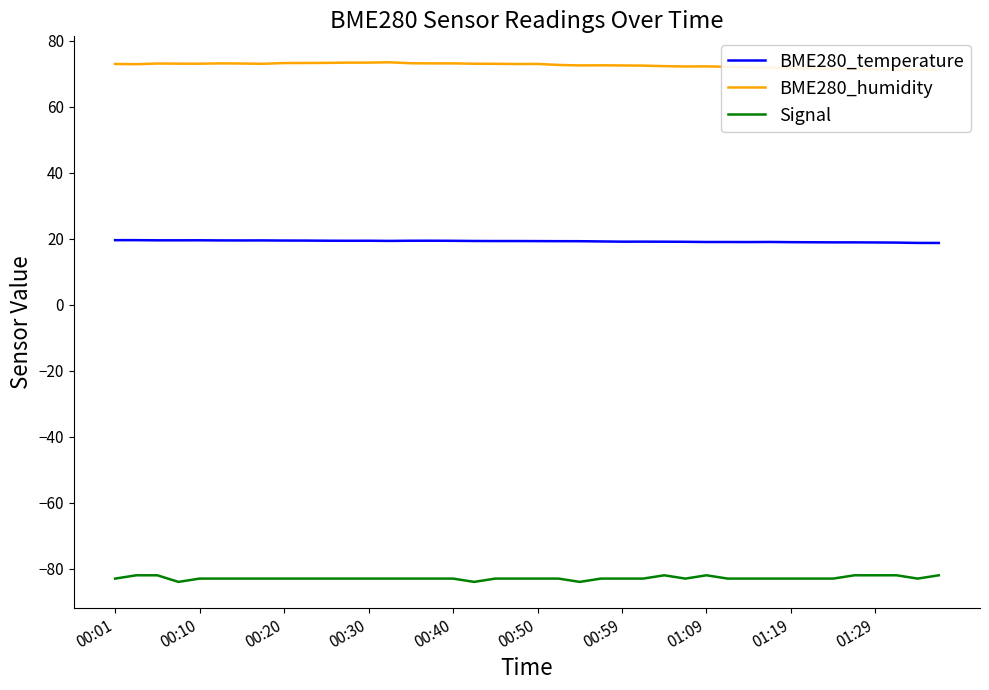

Which series has the largest total across all categories?

BME280_humidity